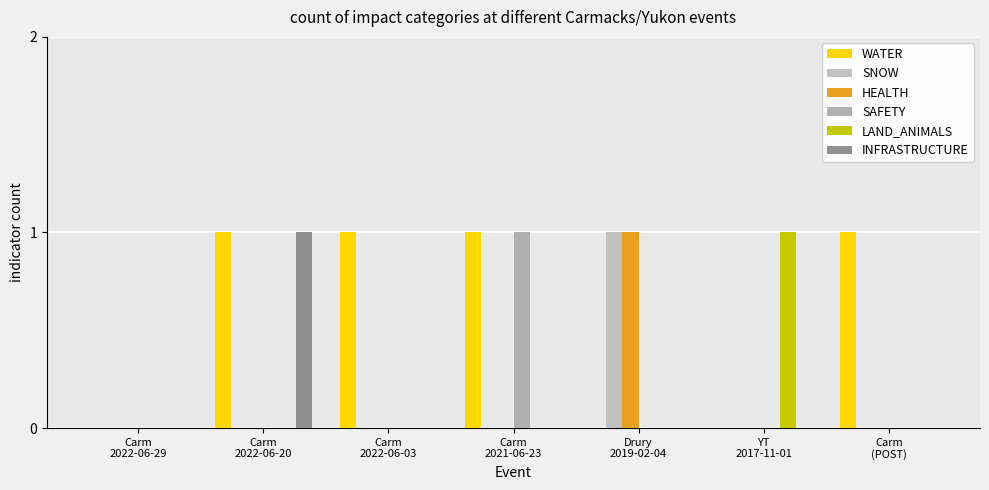

Are the bars grouped side by side (vs. stacked)?

Yes